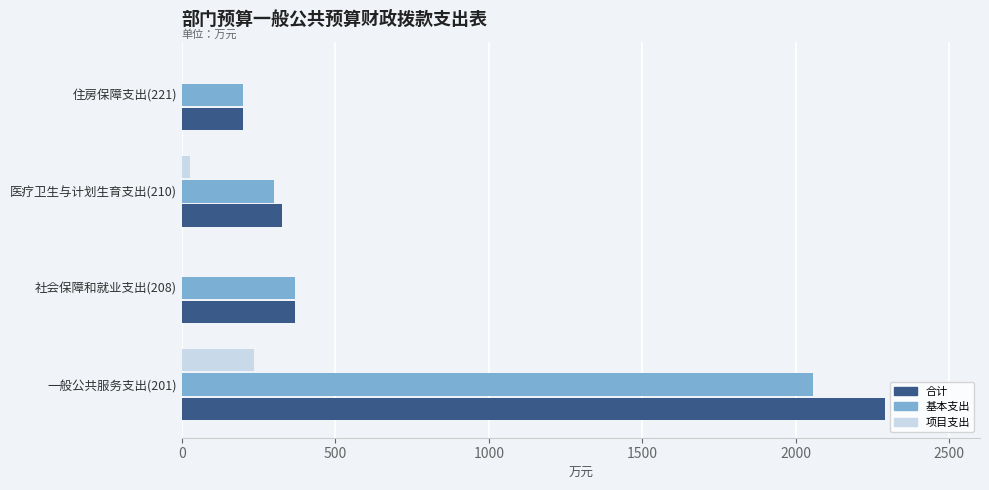

Between 一般公共服务支出(201) and 医疗卫生与计划生育支出(210), which series saw the biggest shift?

合计